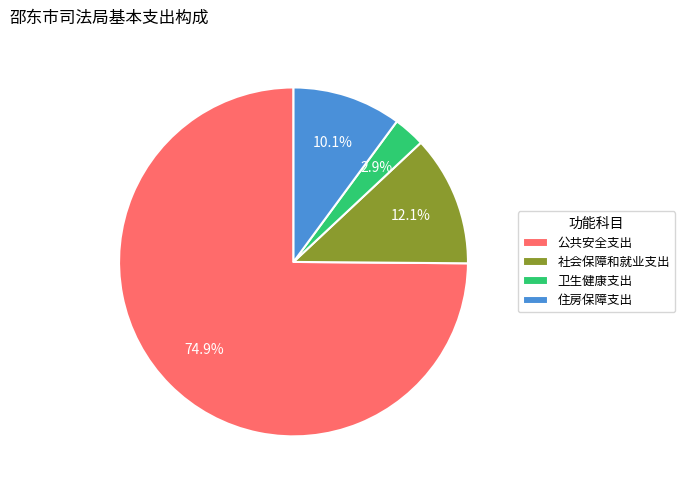

How many slices are in this pie chart?

4